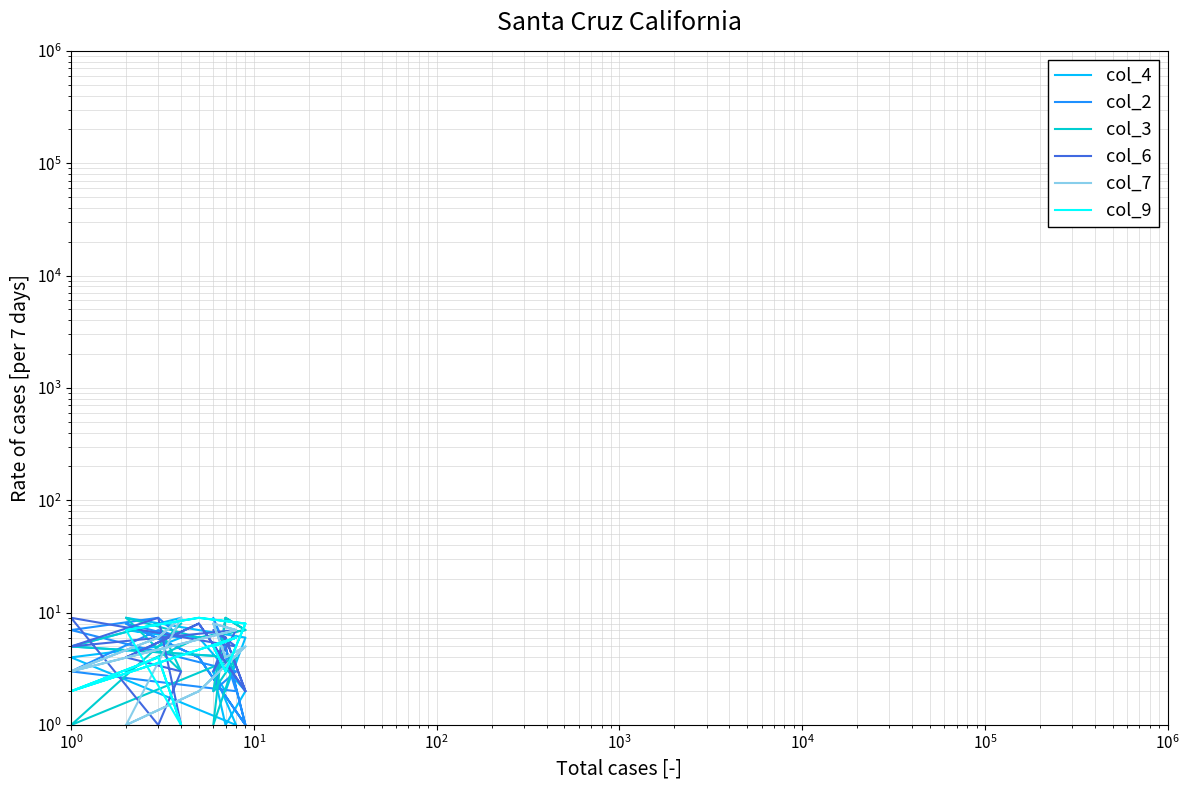

Reading left to right, what are all the values shown in this chart?

col_4: 9	7	6	2	3	1	4	5	6	7	6	2	1	3	4	5	8	9
col_2: 8	4	1	5	2	3	7	9	6	8	4	1	5	9	2	3	7	6
col_3: 3	6	7	9	1	4	5	8	3	9	6	7	9	2	4	1	5	8
col_6: 4	8	2	6	7	5	9	1	3	4	8	2	6	3	7	5	9	1
col_7: 1	2	5	4	8	7	3	6	9	1	2	5	4	8	7	3	6	9
col_9: 7	9	8	3	5	6	2	4	1	7	9	8	3	5	6	2	4	1